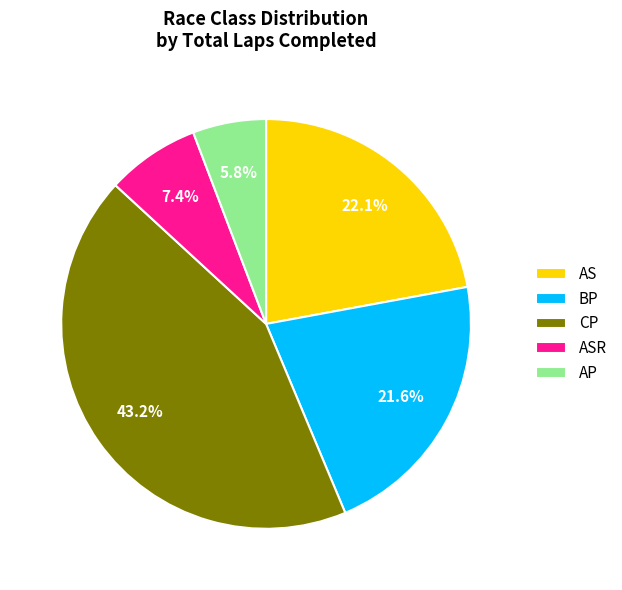

Approximately how many times larger is the value at BP compared to AP?

3.7